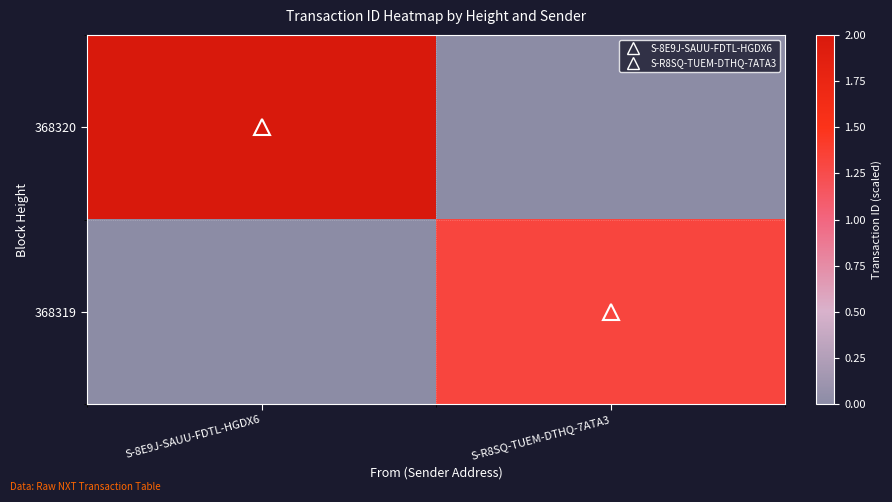

At which category does the chart reach its minimum across all series?

S-R8SQ-TUEM-DTHQ-7ATA3